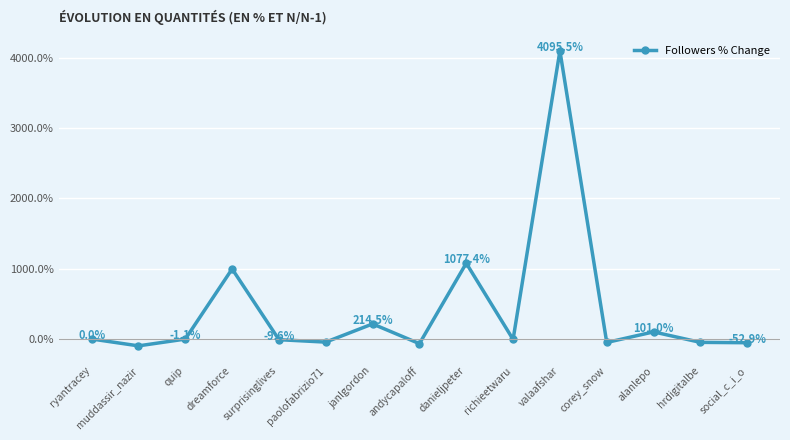

What is the label of the 13th point from the left?

alanlepo